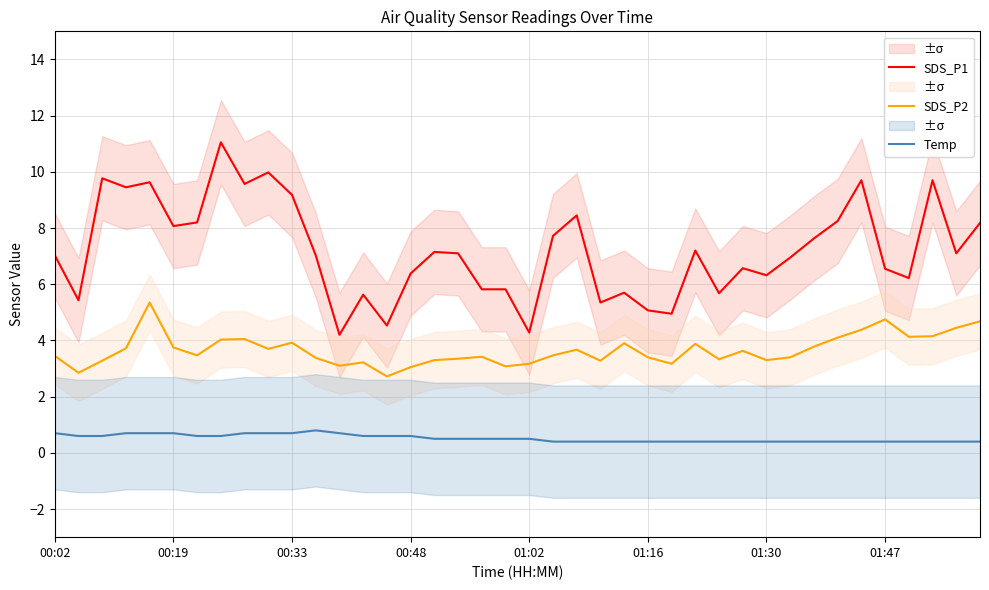

At 34, list the series in order from smallest to largest.

Temp, SDS_P2, SDS_P1